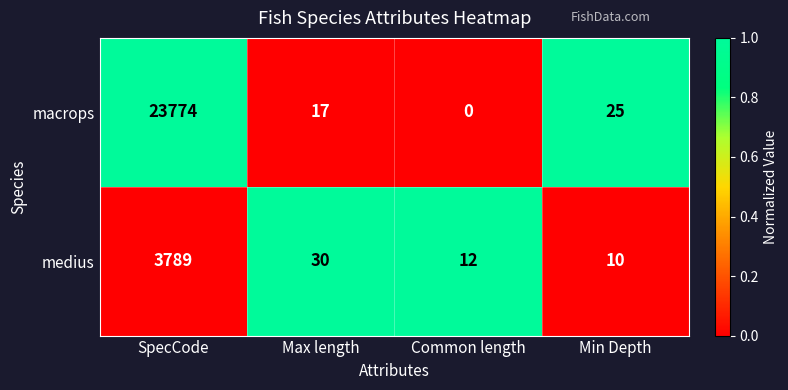

Count the number of data series in this chart.

2